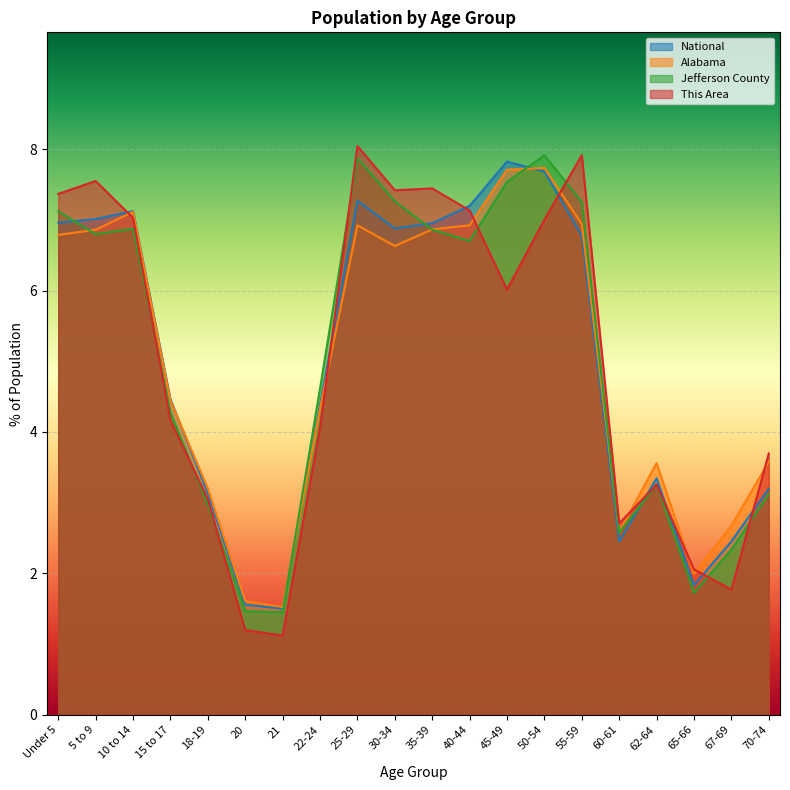

What is the value of the National point at the 6th from the left?

1.6